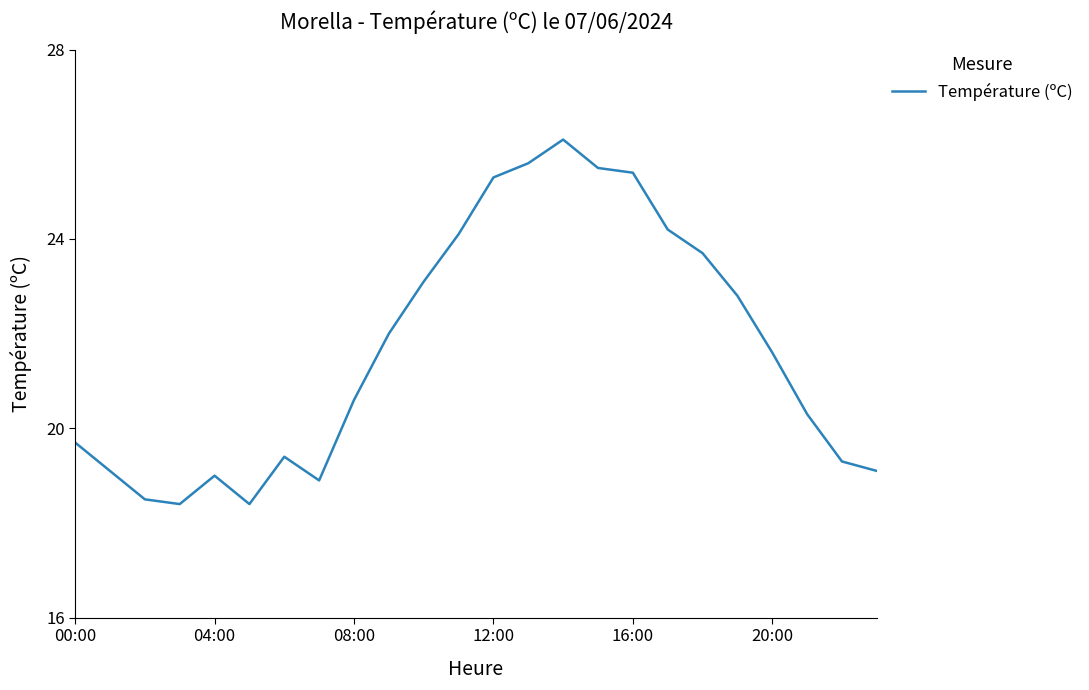

What is the smallest value displayed?

18.4